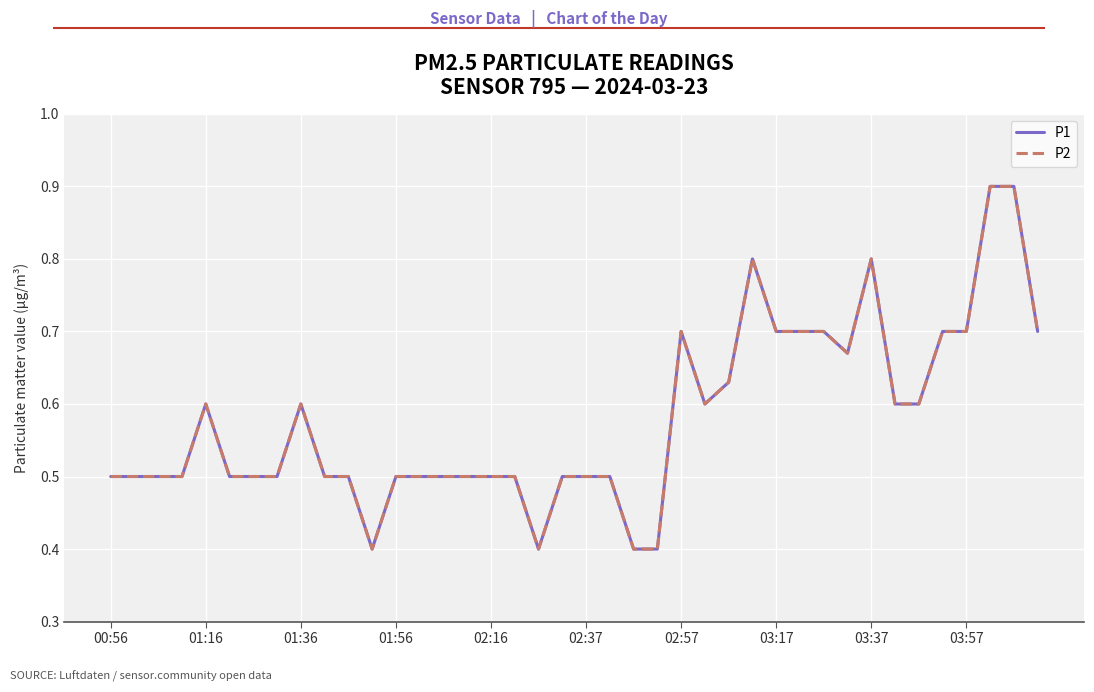

Does the chart display data point markers on the line(s)?

No